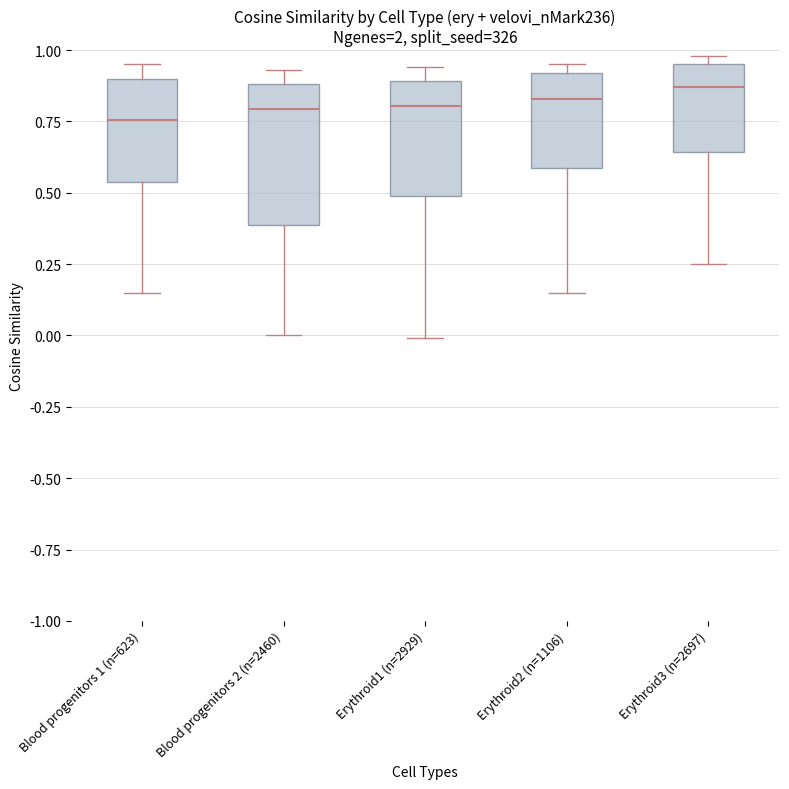

Reading left to right, read every box against the y-axis: the position of its median line, the range the box covers, and the ends of its whiskers. The values are not printed on the chart, so give them approximately, as read against the axis.

Blood progenitors 1 (n=623): median 0.75, box 0.55 to 0.90, whiskers 0.15 to 0.95
Blood progenitors 2 (n=2460): median 0.80, box 0.40 to 0.90, whiskers 0.00 to 0.95
Erythroid1 (n=2929): median 0.80, box 0.50 to 0.90, whiskers 0.00 to 0.95
Erythroid2 (n=1106): median 0.85, box 0.60 to 0.90, whiskers 0.15 to 0.95
Erythroid3 (n=2697): median 0.85, box 0.65 to 0.95, whiskers 0.25 to 1.00